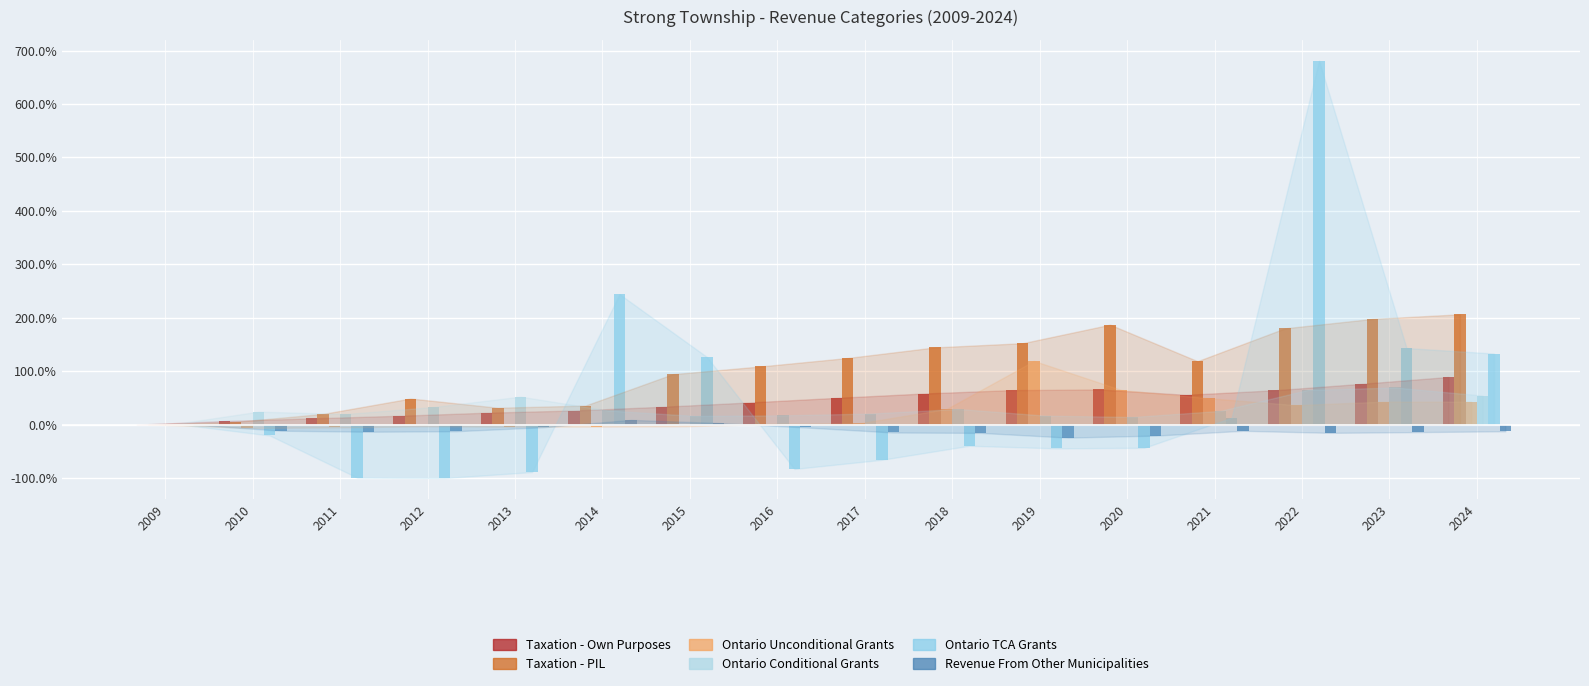

At 2020, list the series in order from largest to smallest.

Taxation - PIL, Taxation - Own Purposes, Ontario Unconditional Grants, Ontario Conditional Grants, Revenue From Other Municipalities, Ontario TCA Grants